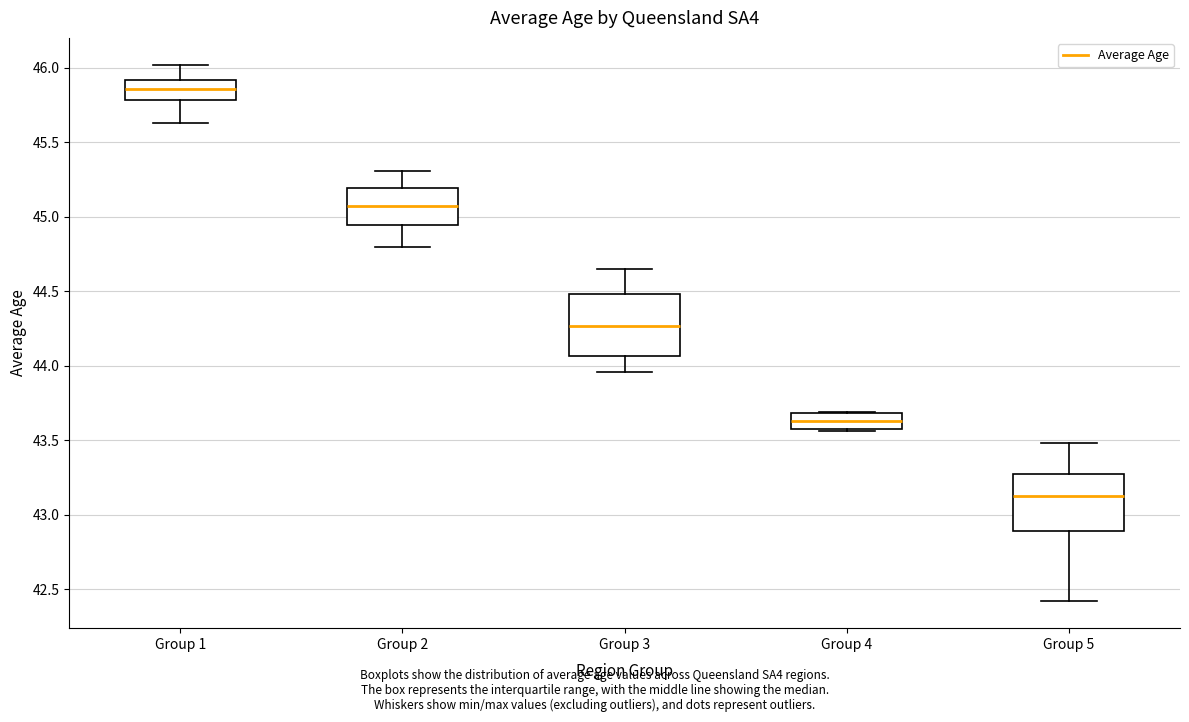

Reading left to right, read every box against the y-axis: the position of its median line, the range the box covers, and the ends of its whiskers. The values are not printed on the chart, so give them approximately, as read against the axis.

Group 1: median 45.85, box 45.80 to 45.90, whiskers 45.65 to 46.00
Group 2: median 45.05, box 44.95 to 45.20, whiskers 44.80 to 45.30
Group 3: median 44.25, box 44.05 to 44.50, whiskers 43.95 to 44.65
Group 4: median 43.65, box 43.60 to 43.70, whiskers 43.55 to 43.70
Group 5: median 43.15, box 42.90 to 43.30, whiskers 42.40 to 43.50